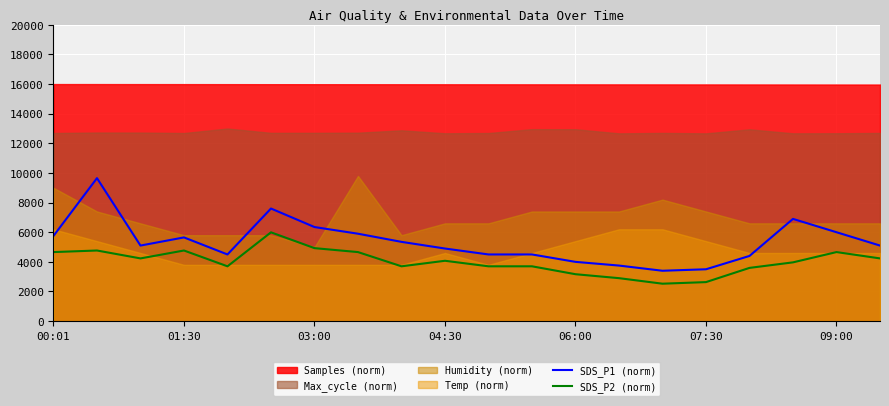

The SDS_P2 (norm) series shows 5099.3 at 06:00. True or false?

False